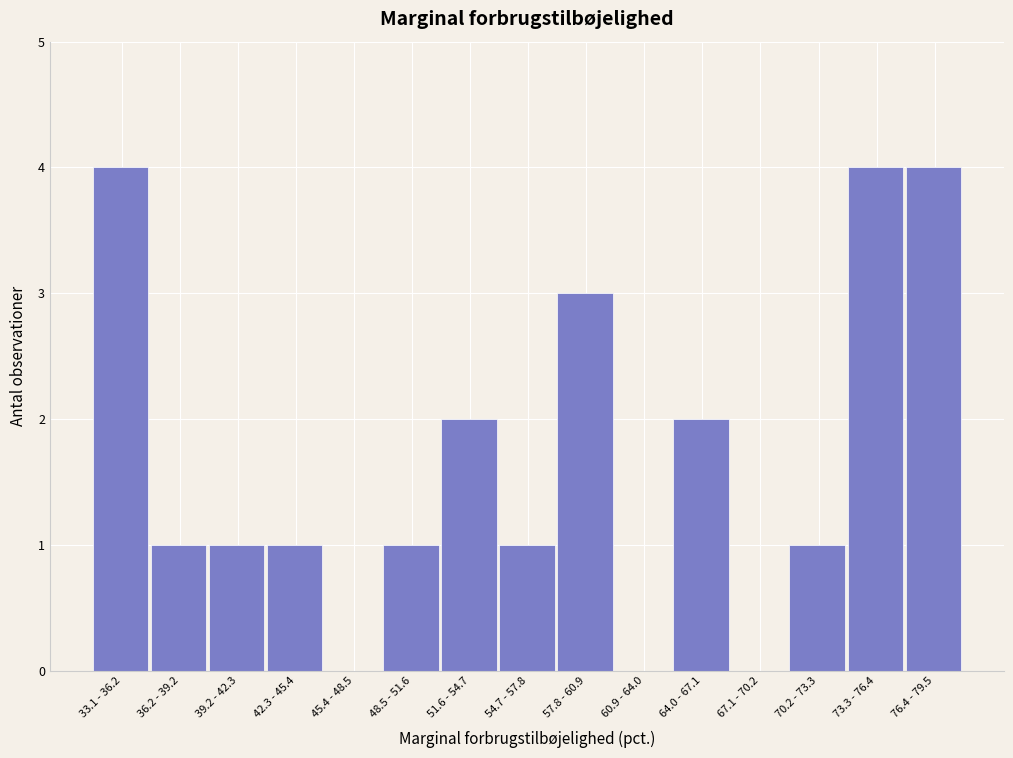

Reading left to right, extract all data points from this chart.

33.1 - 36.2=4	36.2 - 39.2=1	39.2 - 42.3=1	42.3 - 45.4=1	45.4 - 48.5=0	48.5 - 51.6=1	51.6 - 54.7=2	54.7 - 57.8=1	57.8 - 60.9=3	60.9 - 64.0=0	64.0 - 67.1=2	67.1 - 70.2=0	70.2 - 73.3=1	73.3 - 76.4=4	76.4 - 79.5=4